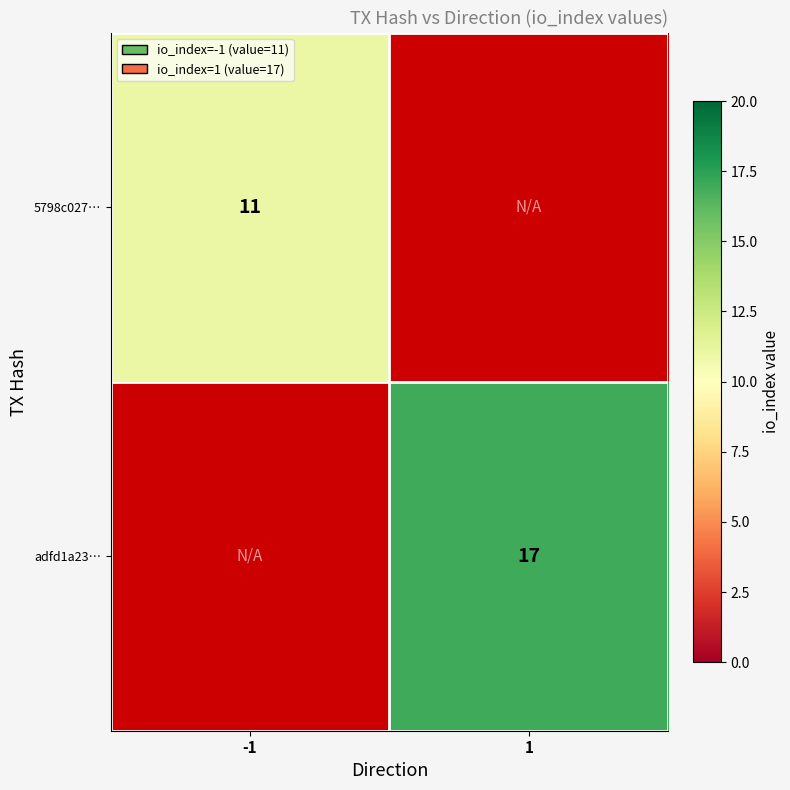

The adfd1a23… series shows 6 at 1. True or false?

False